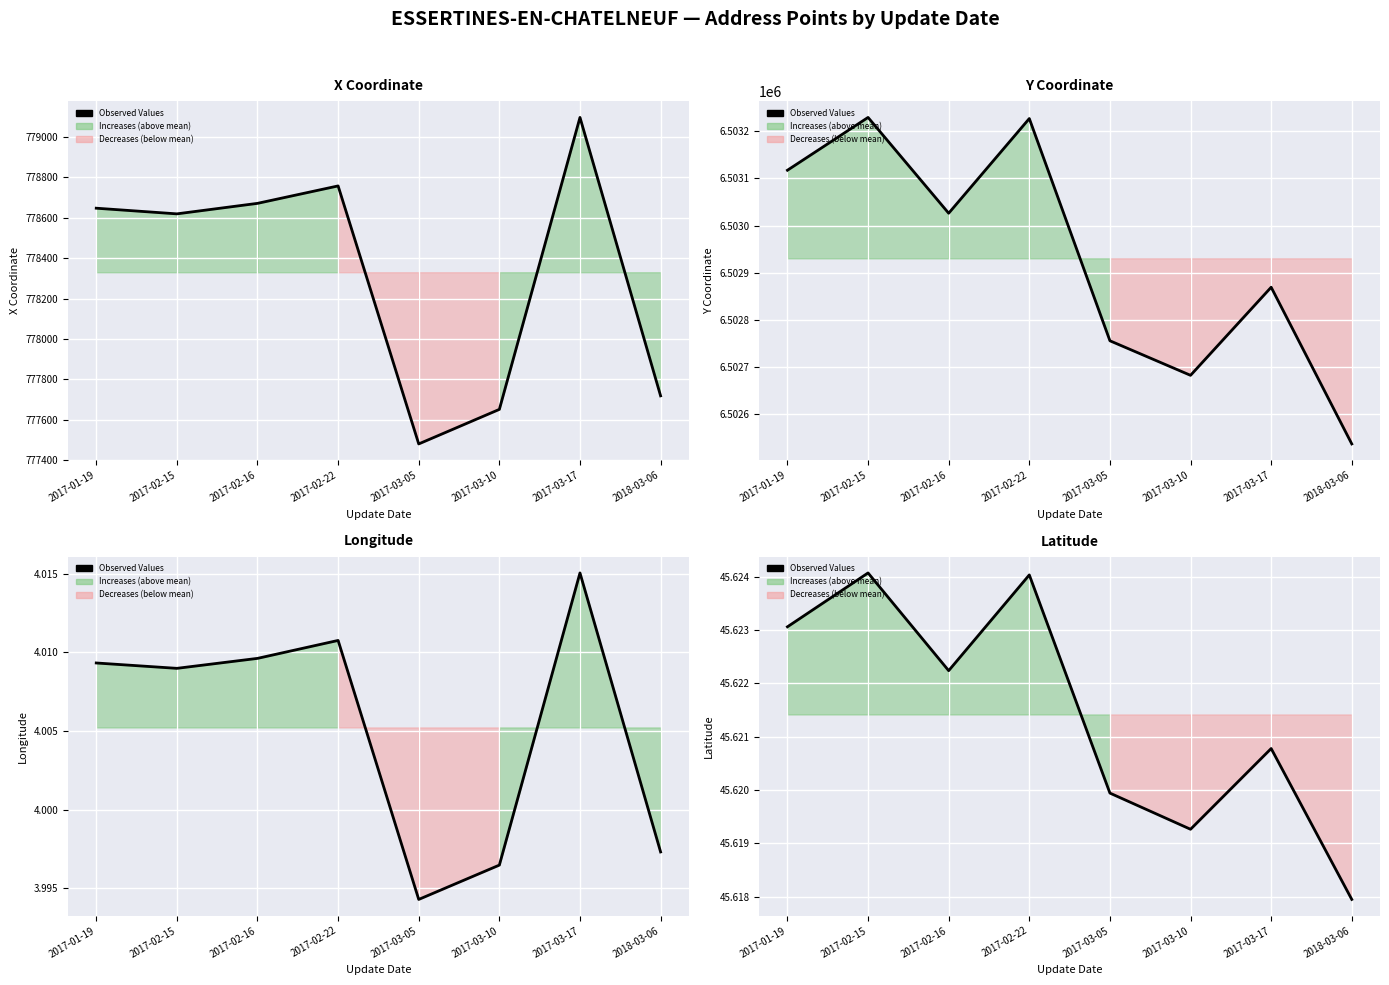

How many interior local peaks (higher than both neighbors) does the data have?

3